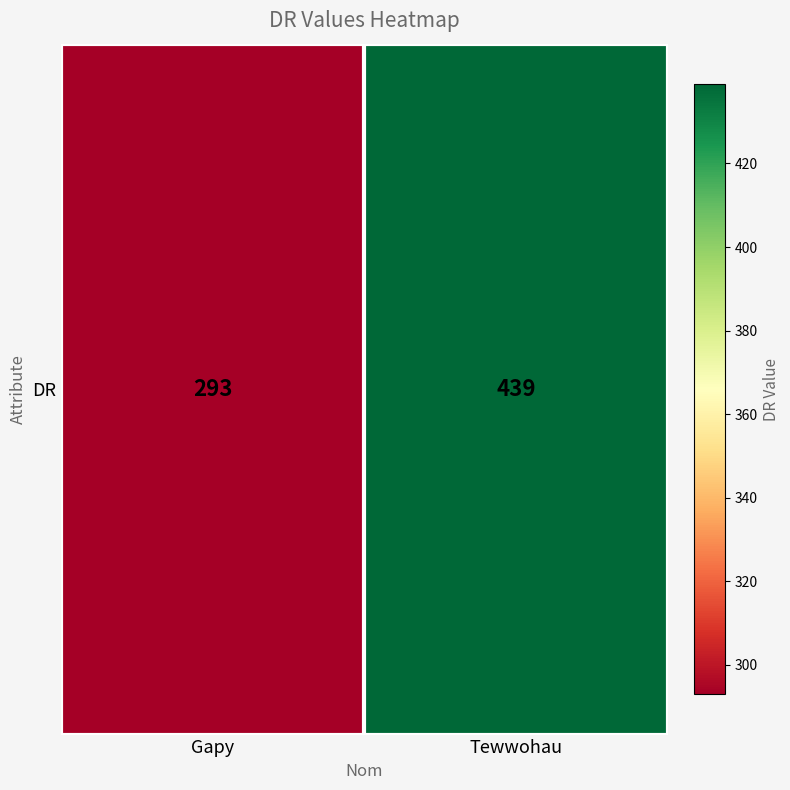

The value at Tewwohau is 439. True or false?

True